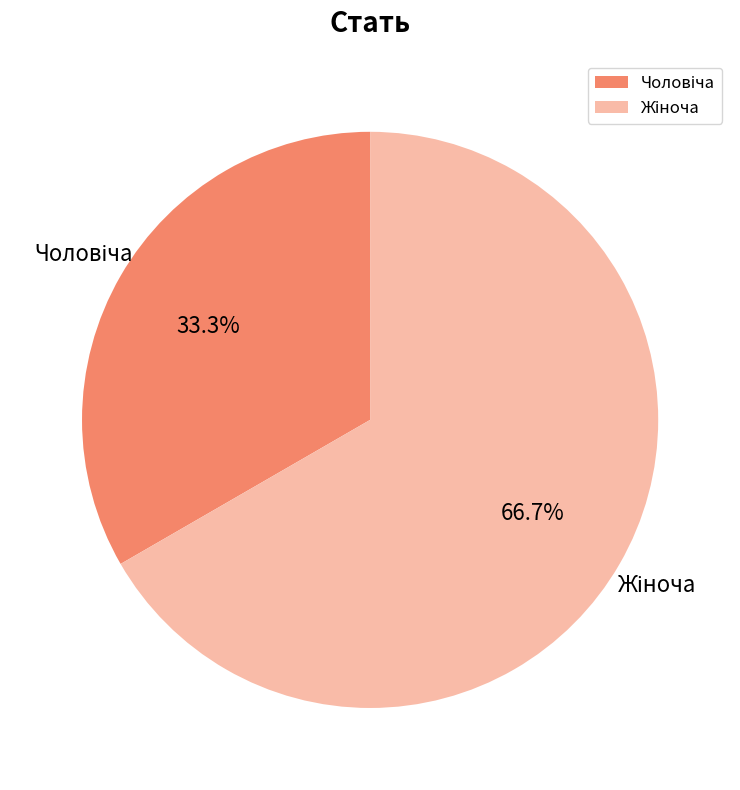

Does any single category account for the majority?

Yes